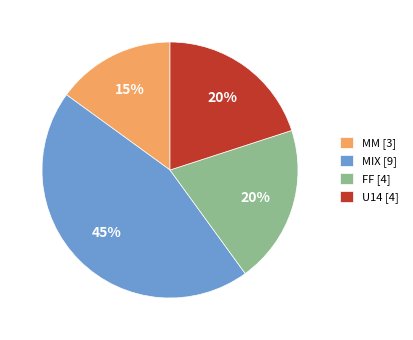

To the nearest percent, what is the difference between the largest and smallest slice percentages?

30%